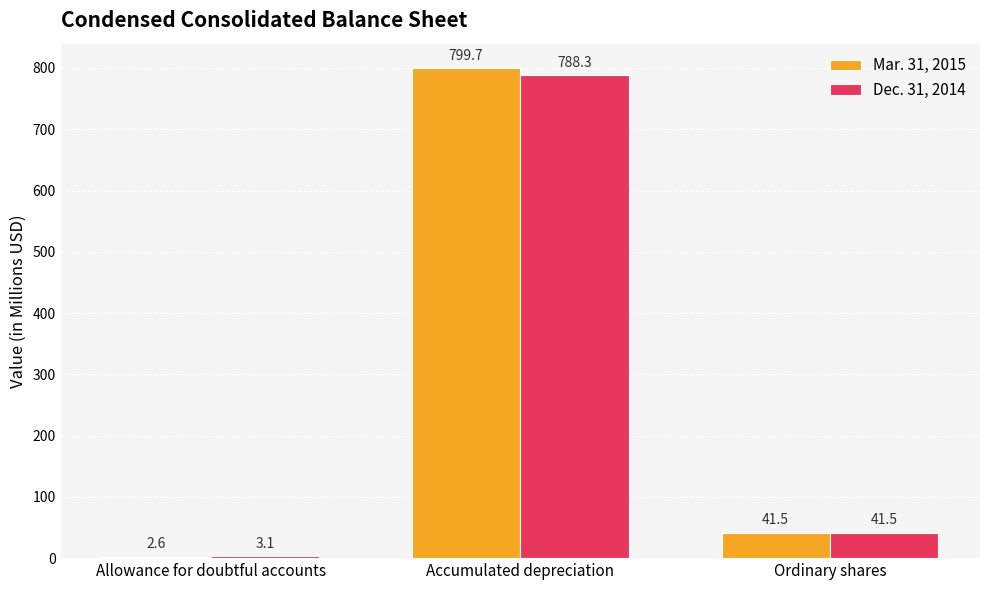

Which series has the widest spread of values?

Mar. 31, 2015